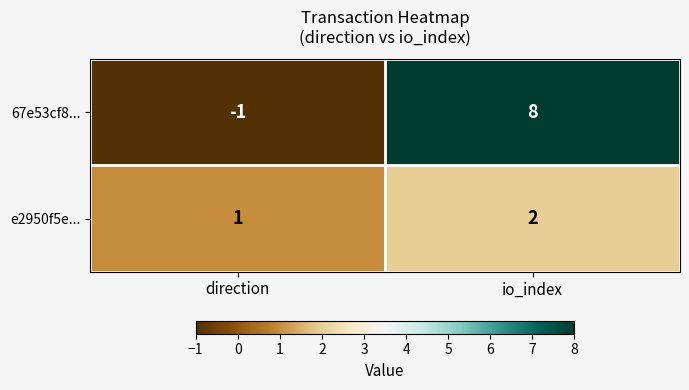

What is the total value across all series at io_index?

10